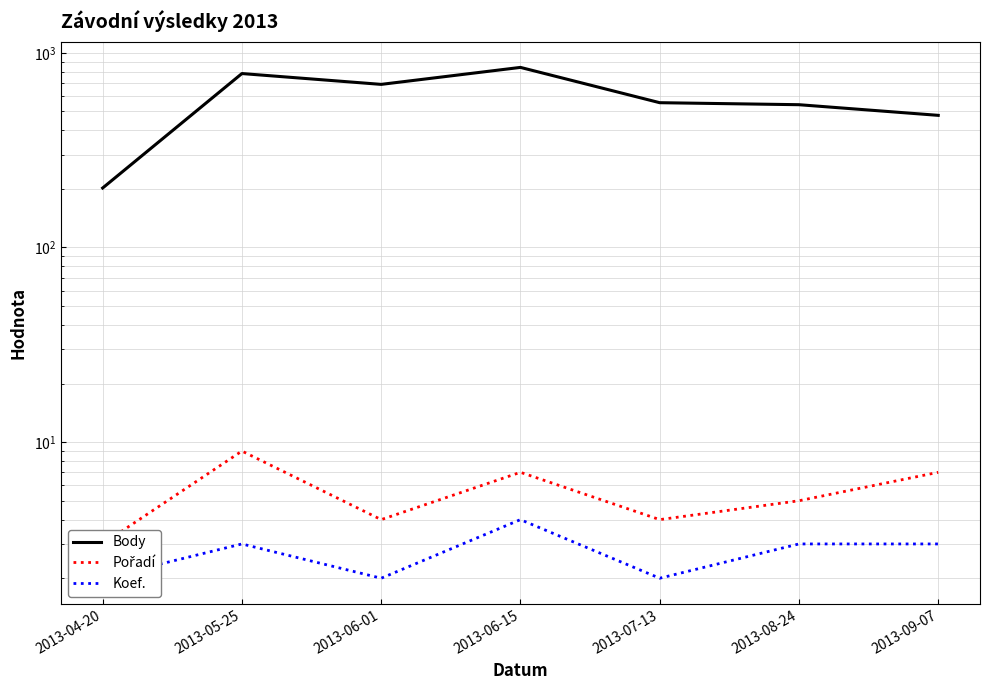

Reading left to right, extract all data points from this chart.

Body: 2013-04-20=202	2013-05-25=782	2013-06-01=688	2013-06-15=841	2013-07-13=554	2013-08-24=541	2013-09-07=477
Pořadí: 2013-04-20=3	2013-05-25=9	2013-06-01=4	2013-06-15=7	2013-07-13=4	2013-08-24=5	2013-09-07=7
Koef.: 2013-04-20=2	2013-05-25=3	2013-06-01=2	2013-06-15=4	2013-07-13=2	2013-08-24=3	2013-09-07=3